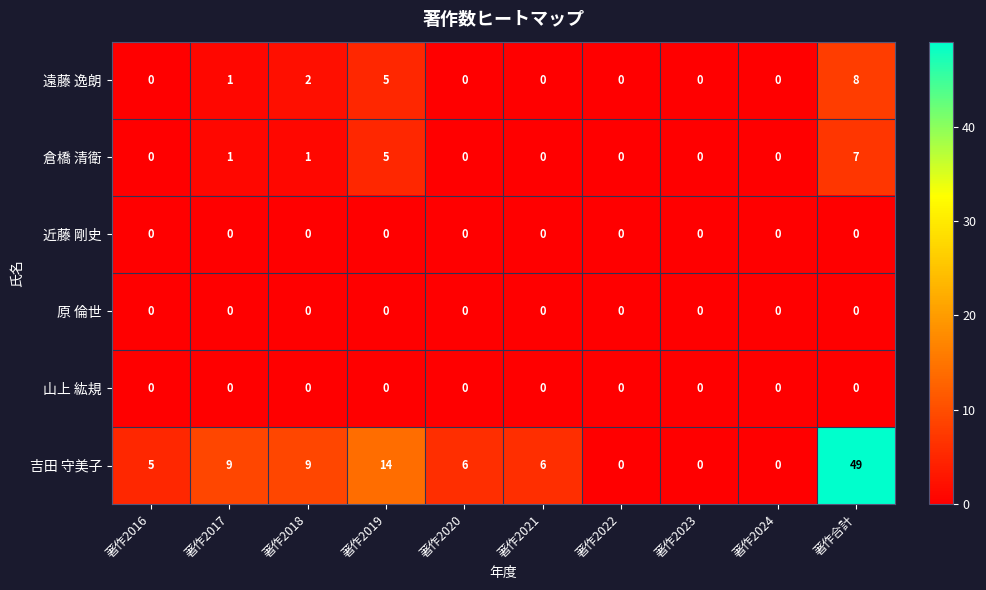

Which series has the largest range (max minus min)?

吉田 守美子